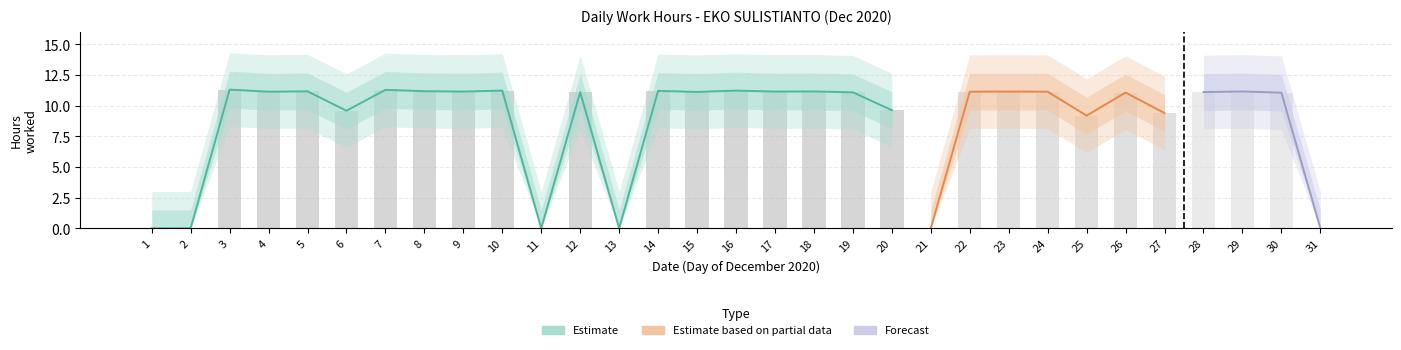

What is the difference between the values at 10 and 22?

0.1